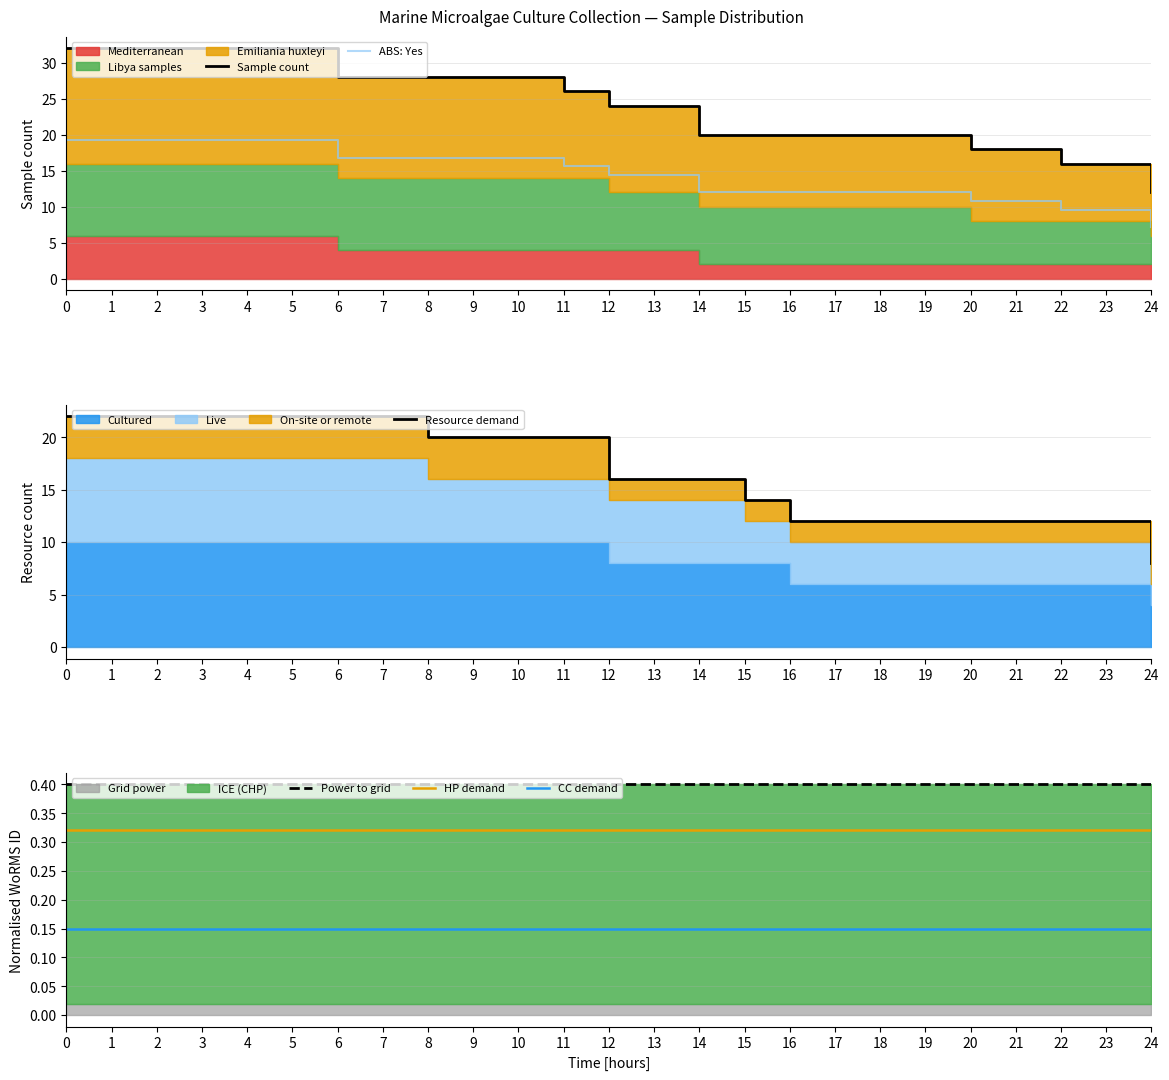

True or false: ABS: Yes and Resource demand intersect in this chart.

False